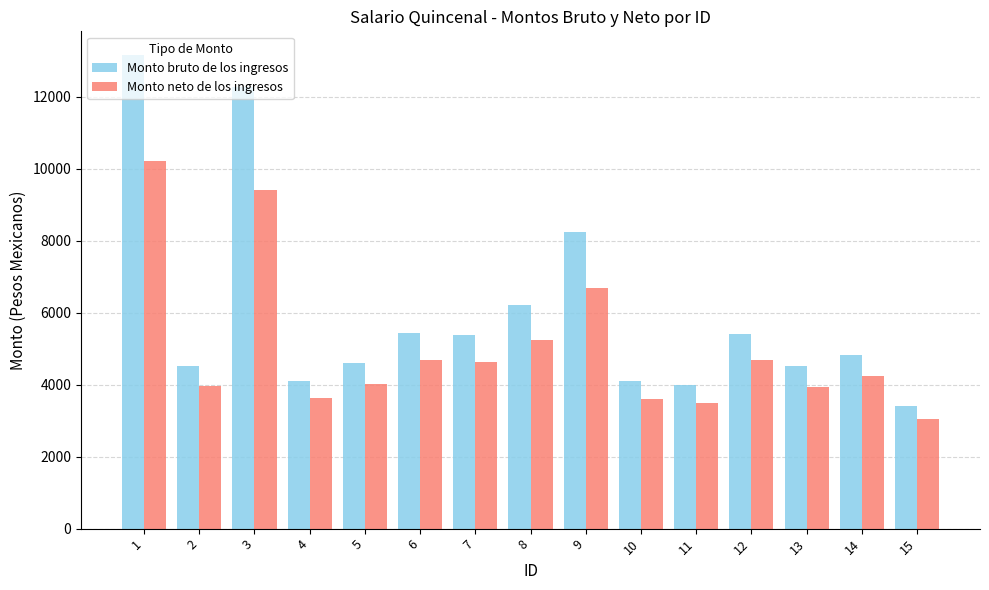

List the series in order of their overall mean, lowest first.

Monto neto de los ingresos, Monto bruto de los ingresos